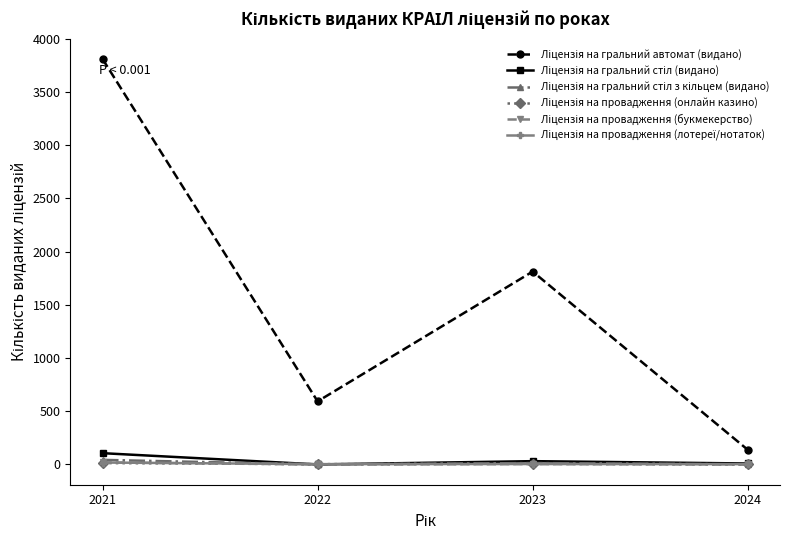

Which label corresponds to the largest value in the chart?

2021